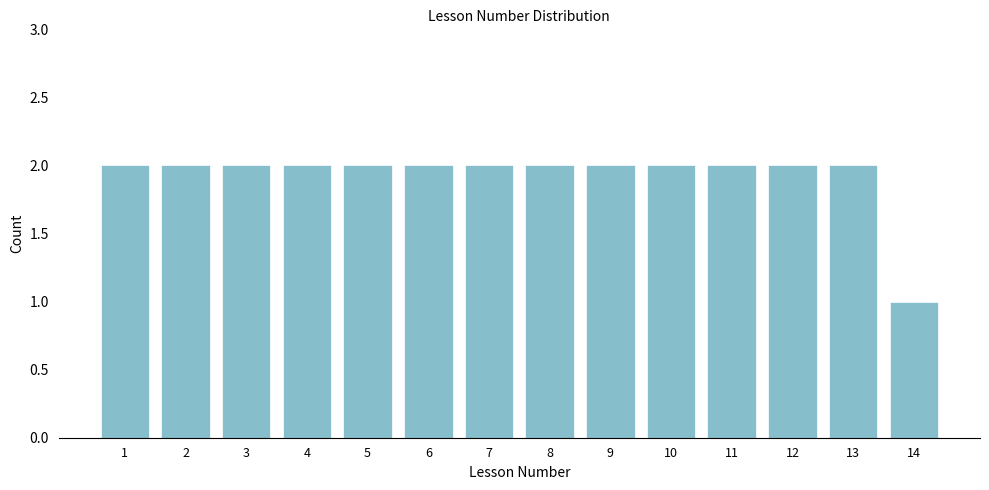

Reading left to right, extract all data points from this chart.

2	2	2	2	2	2	2	2	2	2	2	2	2	1